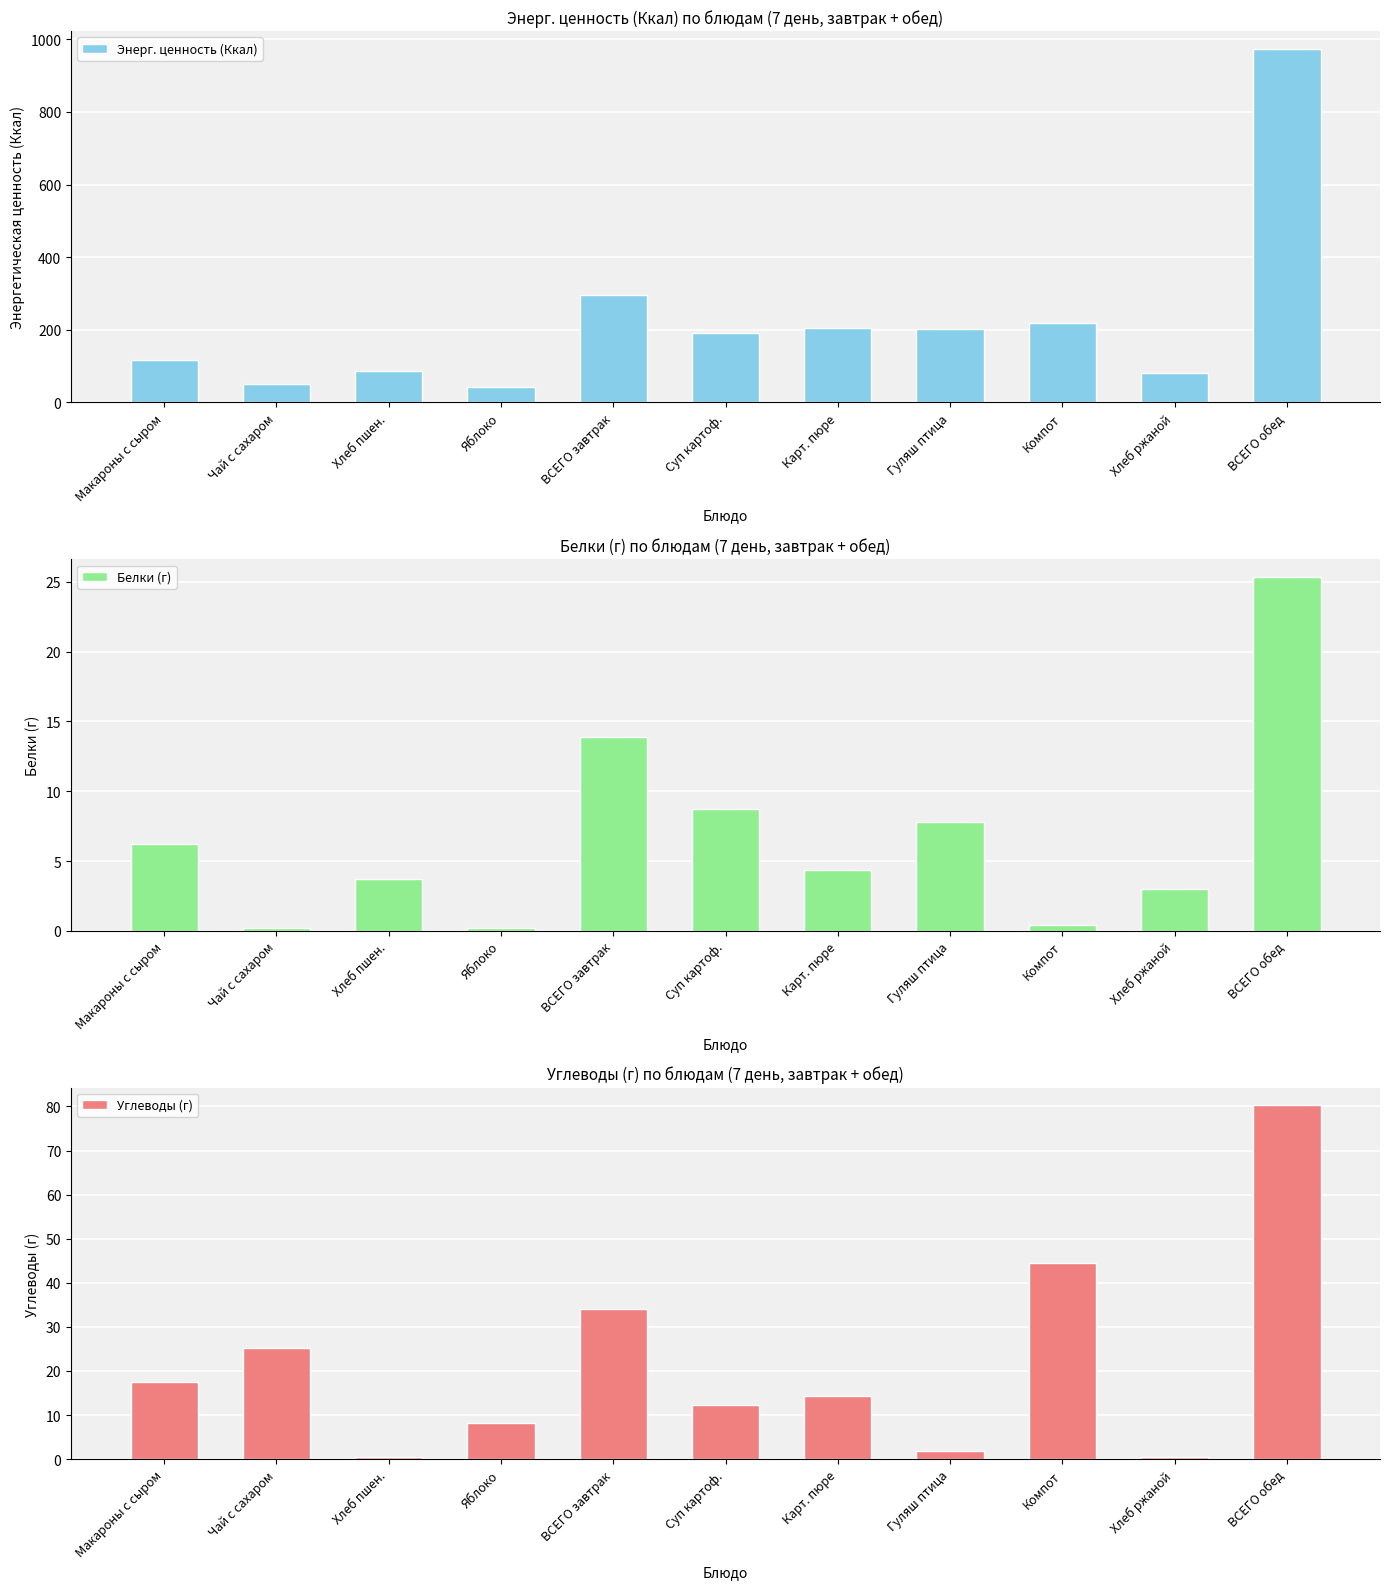

Rank the series at Хлеб ржаной from lowest to highest value.

Углеводы (г), Белки (г), Энерг. ценность (Ккал)